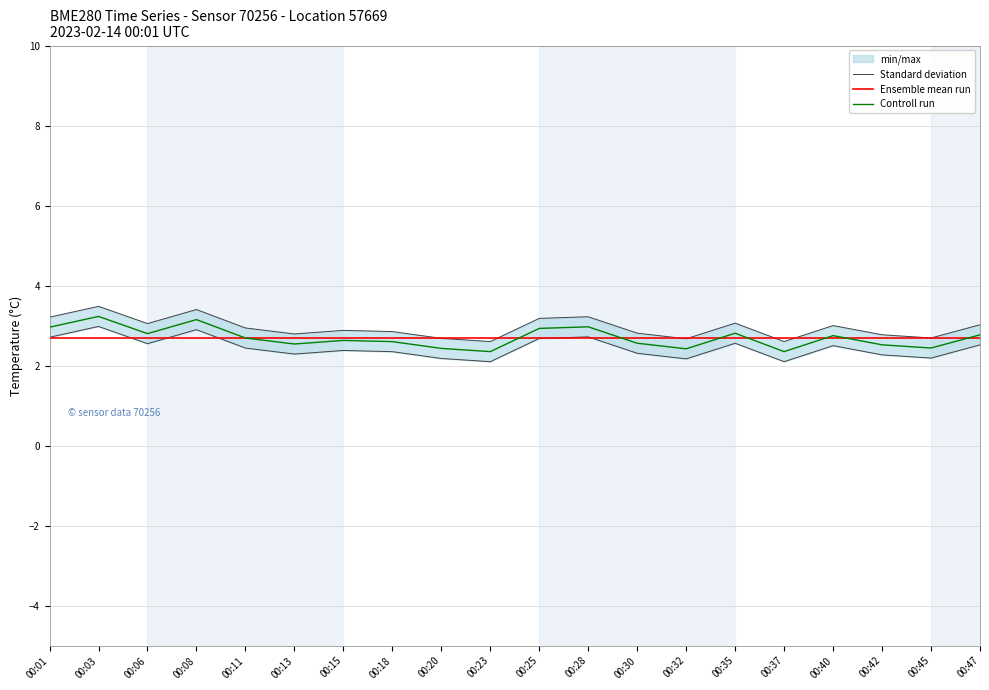

The Ensemble mean run series shows 2.7 at 00:13. True or false?

True